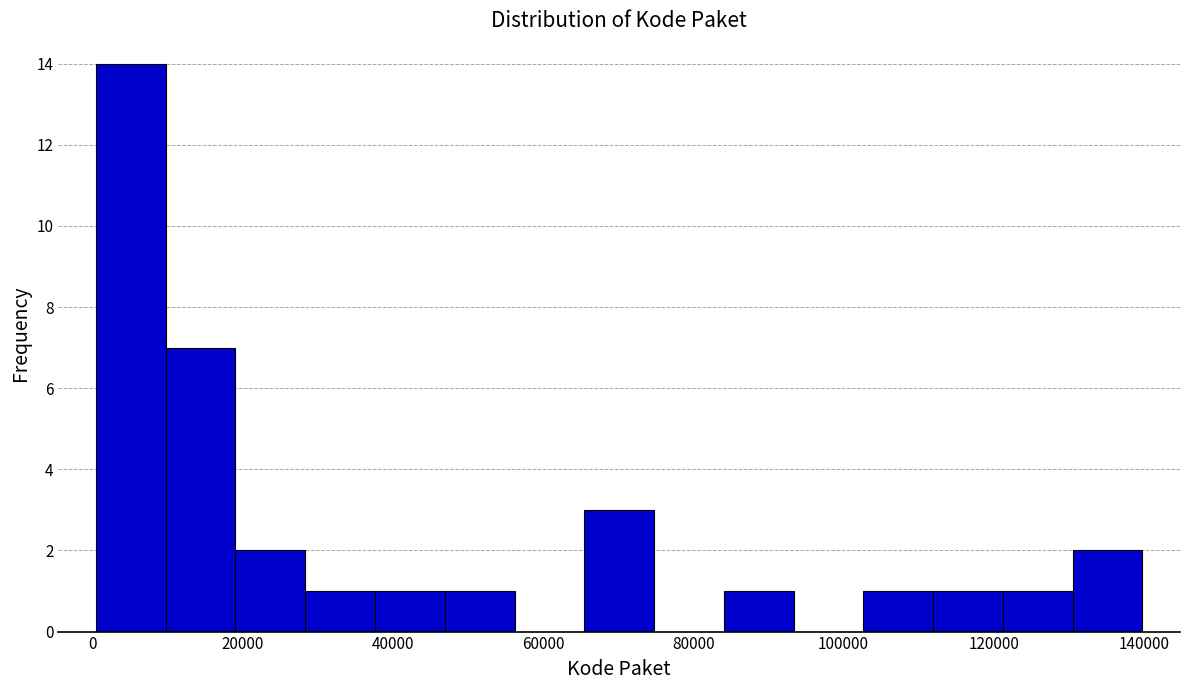

How tall is the bar that spans 130000 to 140000 on the x-axis? Neither the bar edges nor the heights are printed on the chart, so give them approximately, as read against the axes.

2